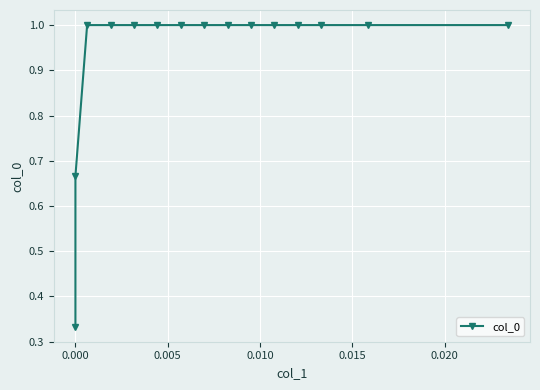

Is it true that the value at 0.005 is 1.0?

True